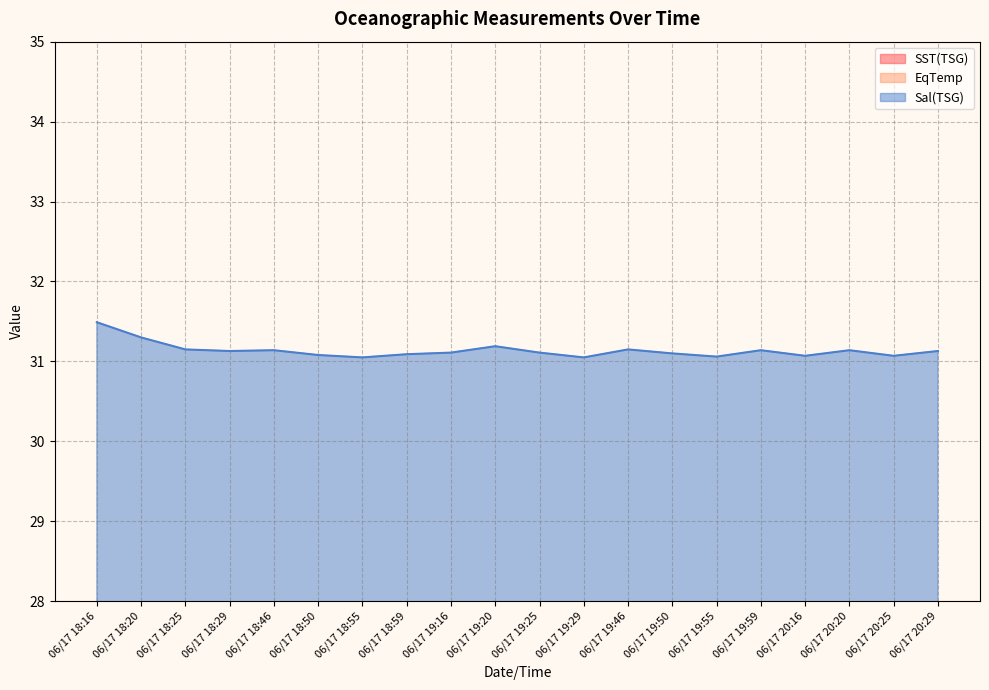

Which series has the largest range (max minus min)?

SST(TSG)